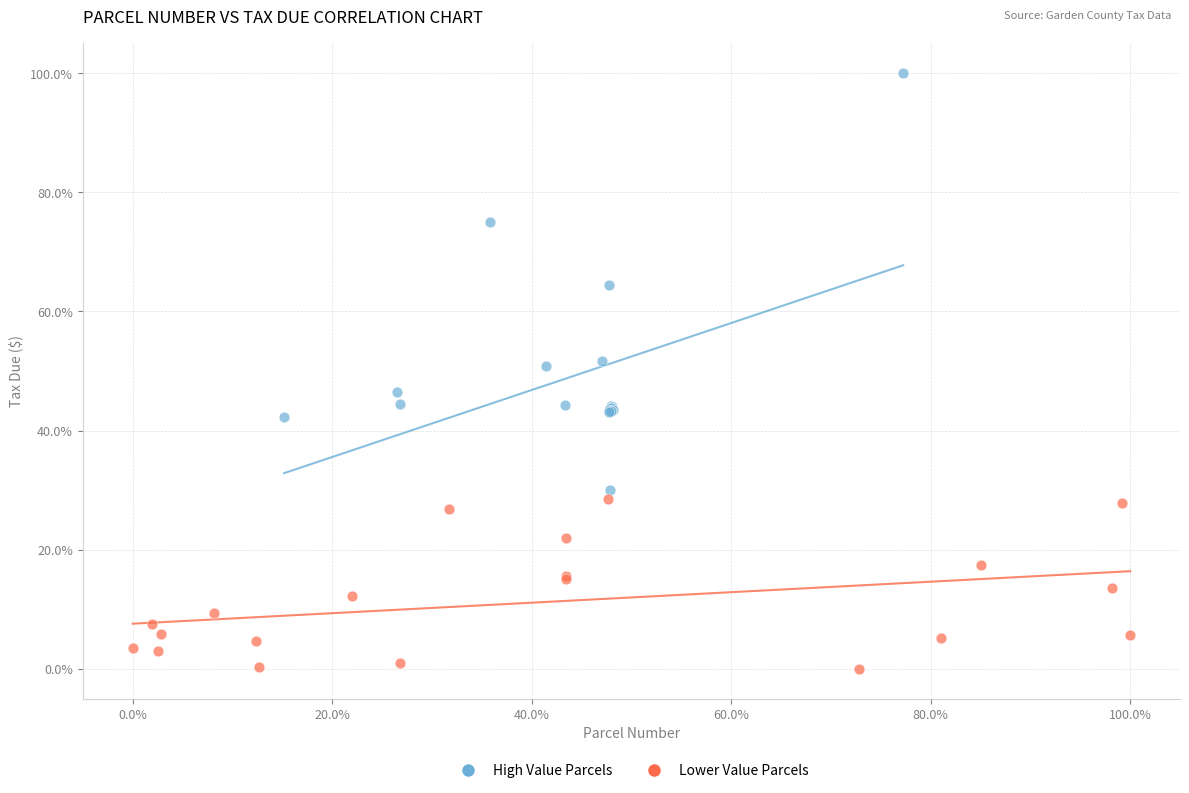

Which series contains the highest Y value?

High Value Parcels